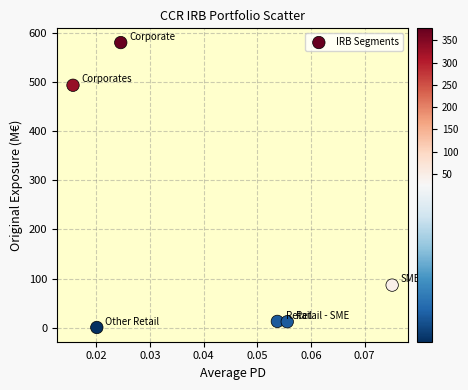

What is the average Y value?

197.5